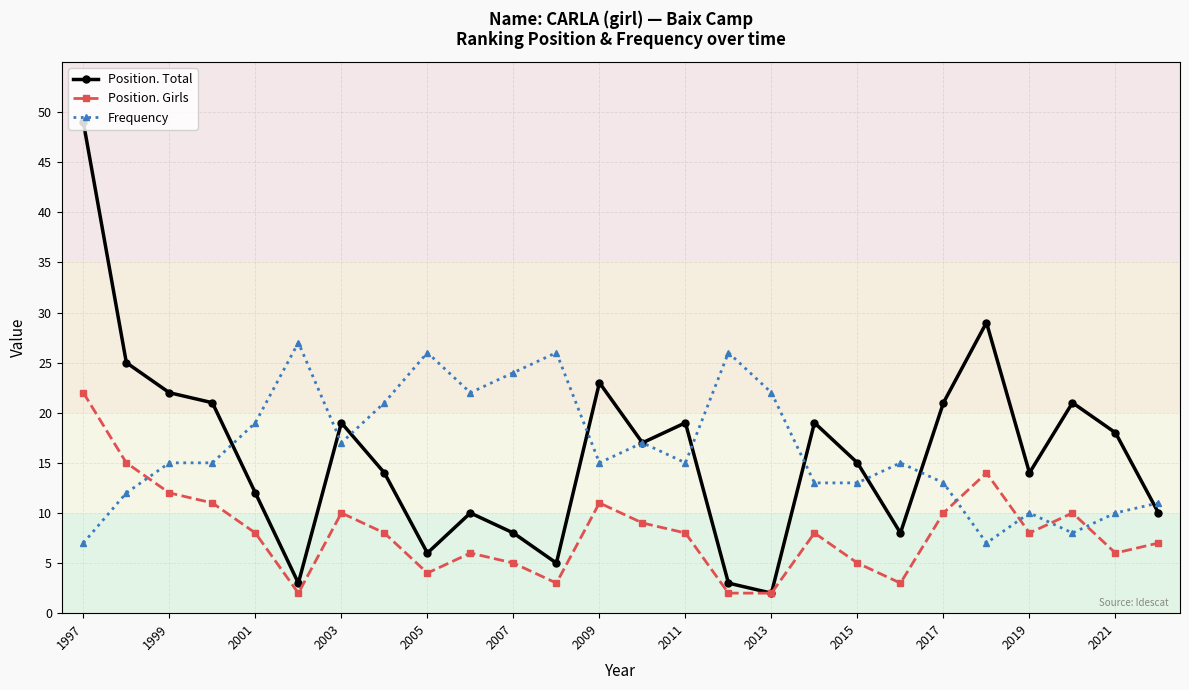

True or false: Frequency has more than 0 points higher than both neighbors.

True